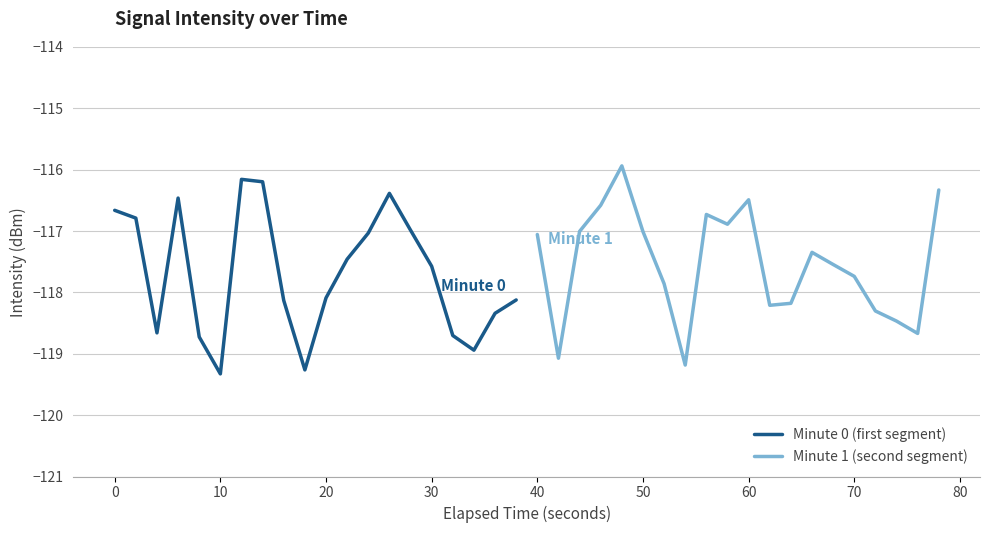

What is the value of the Minute 1 (second segment) point at the 4th from the left?

-116.6